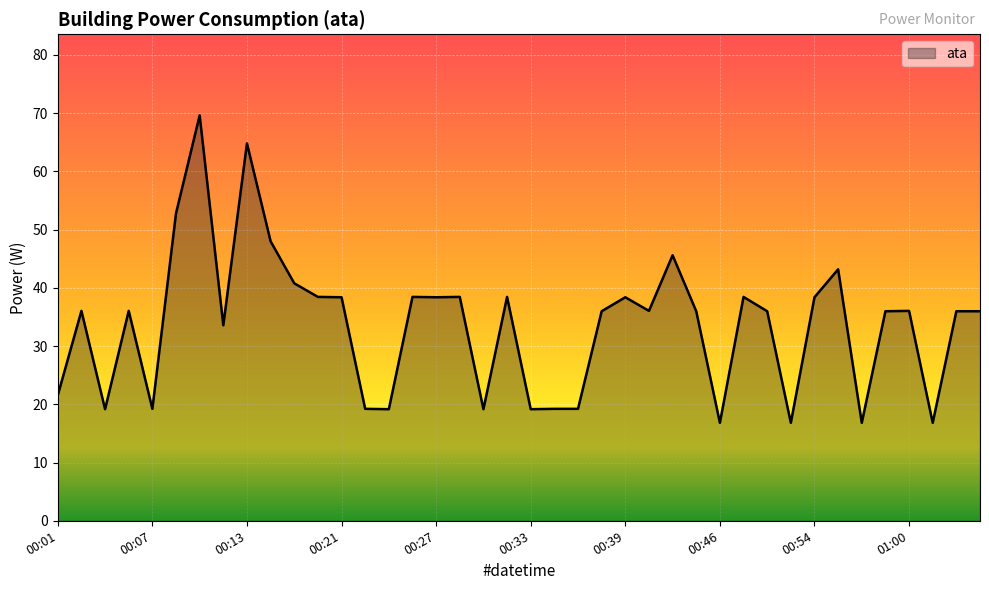

What is the difference between the second highest and second lowest values?

48.0